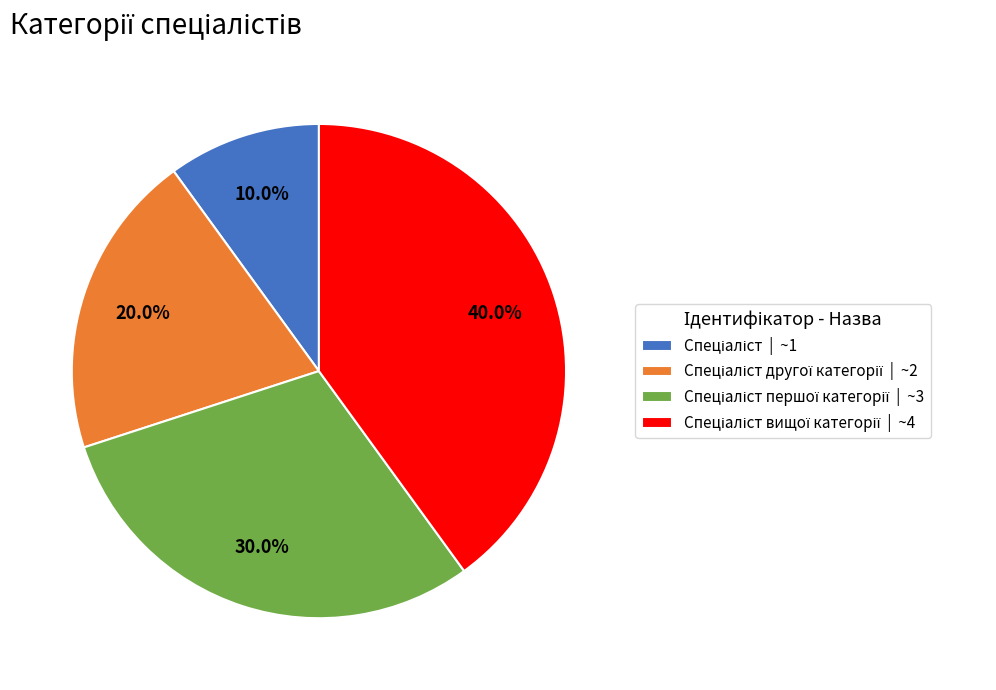

Is there a majority slice in this chart?

No